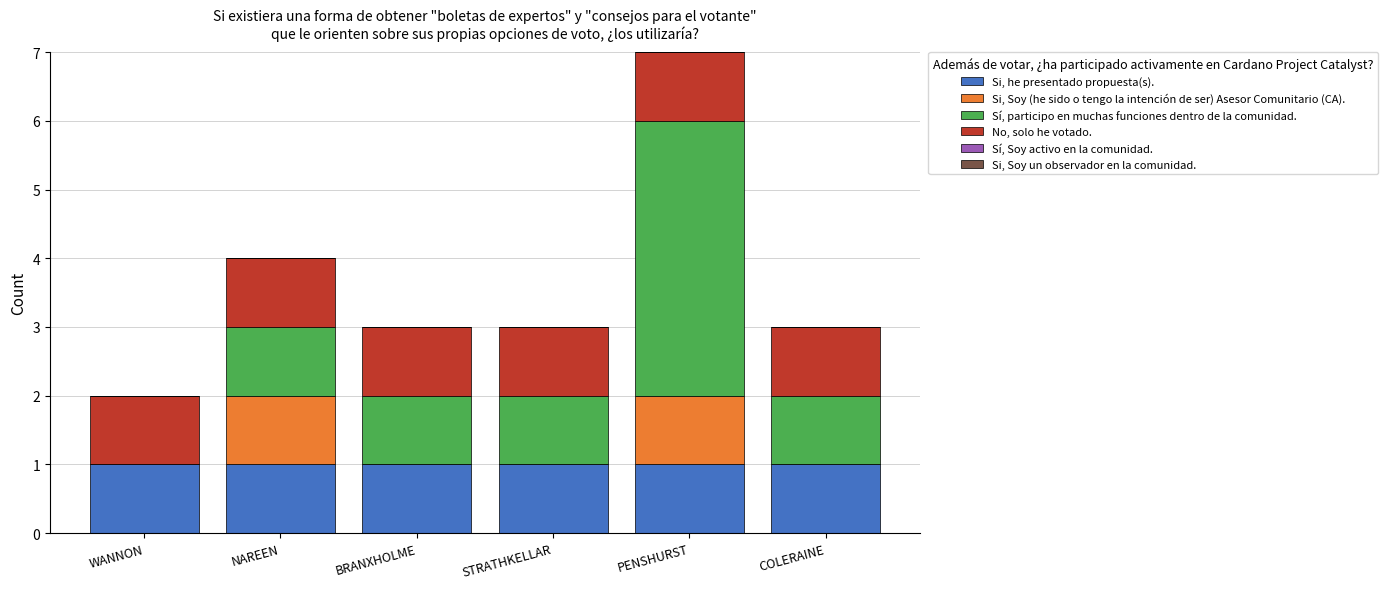

Are the bars horizontal?

No